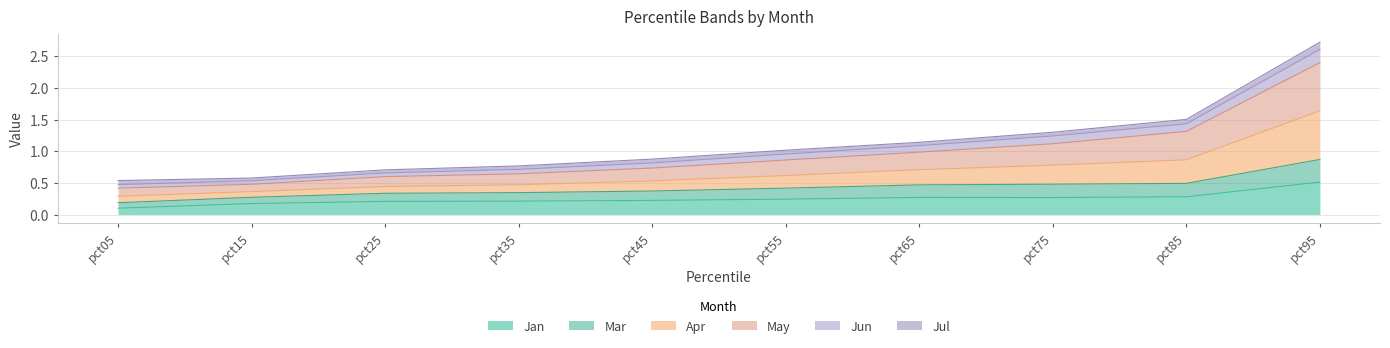

What is the total value across all series at pct15?

0.6